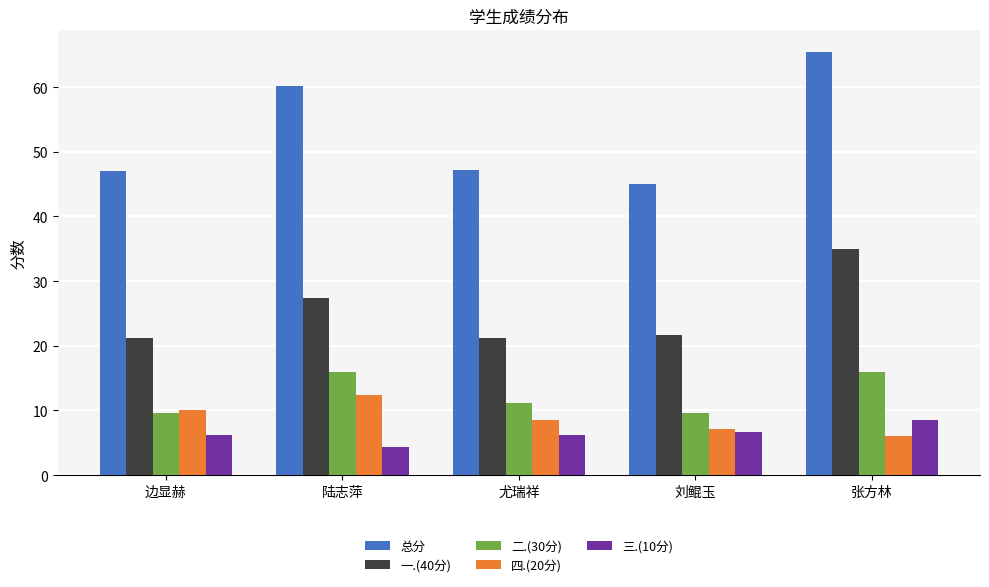

At which label is 总分 closest to 55?

陆志萍